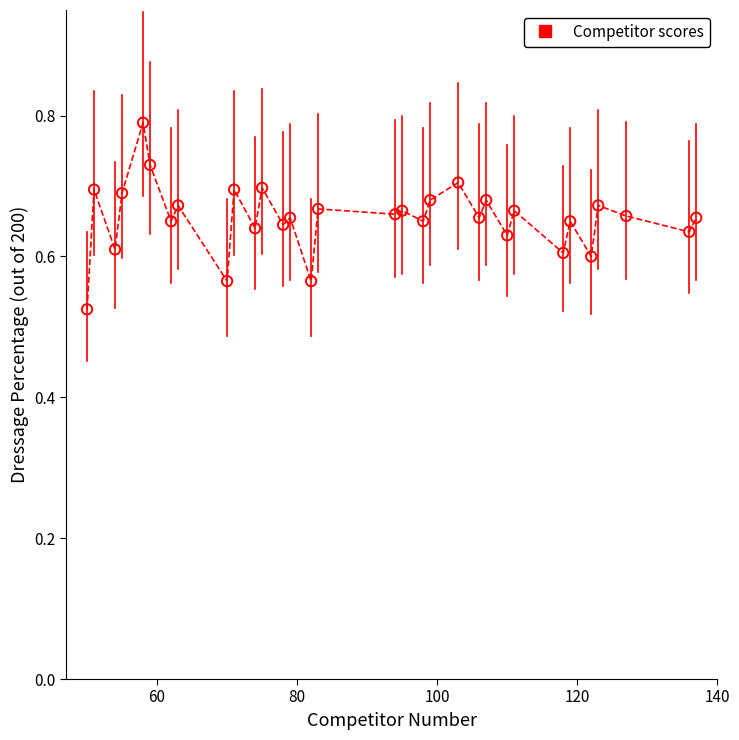

What is the range of Y values (max minus min)?

0.3